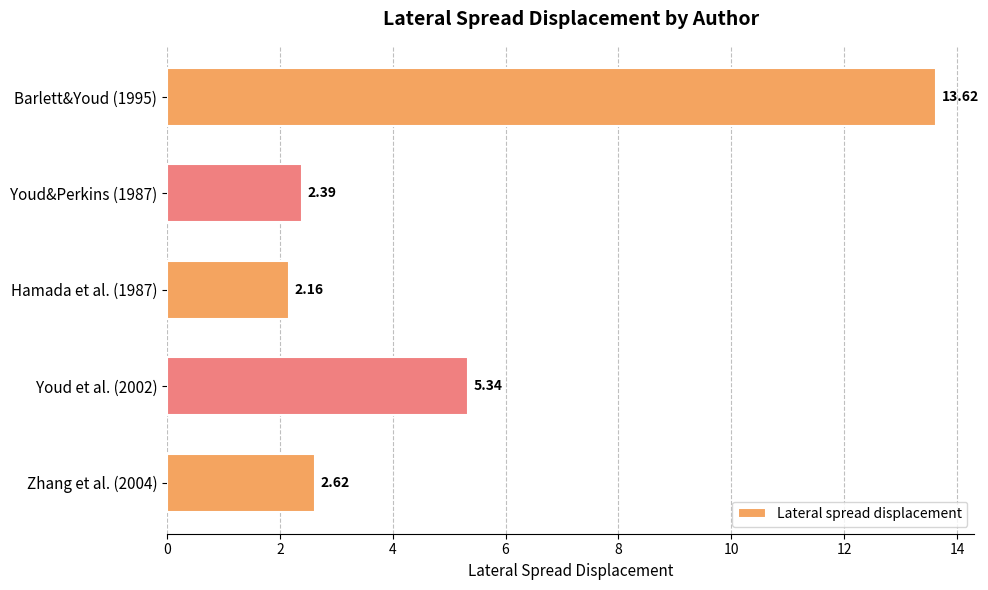

What is the ratio of the value at Barlett&Youd (1995) to the value at Zhang et al. (2004)?

5.2